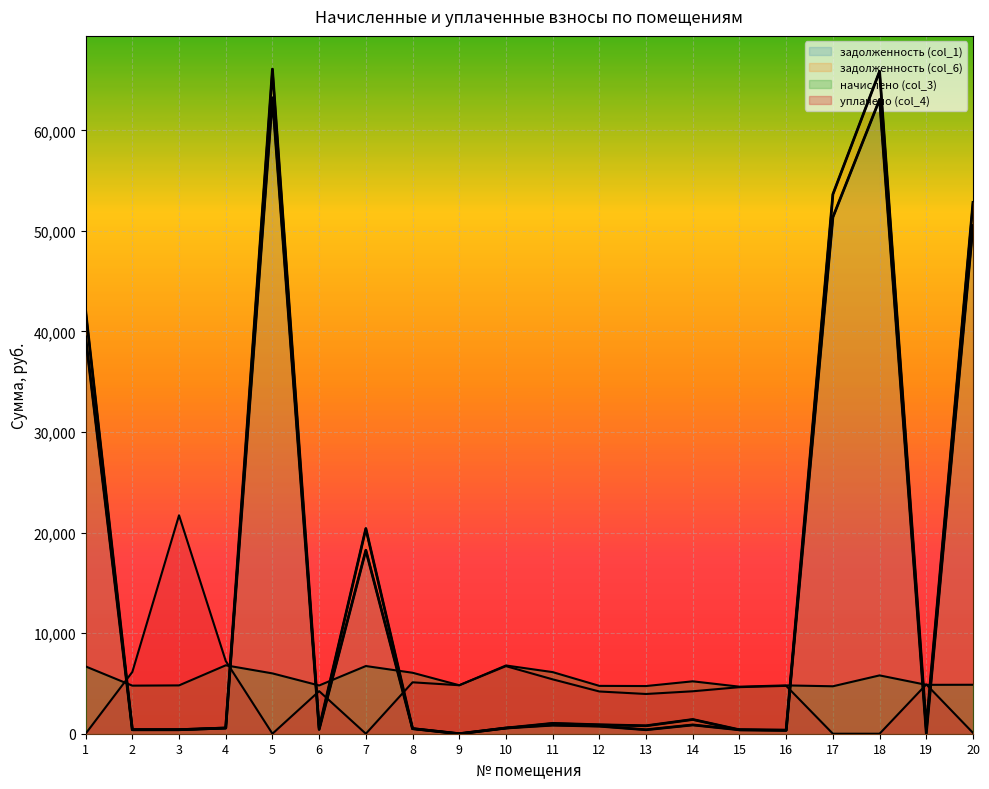

What are all the series names shown in the legend?

задолженность (col_1), задолженность (col_6), начислено (col_3), уплачено (col_4)